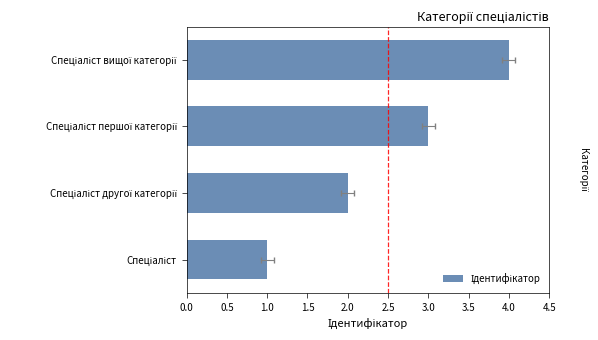

What is the value of the 4th bar from the left?

4